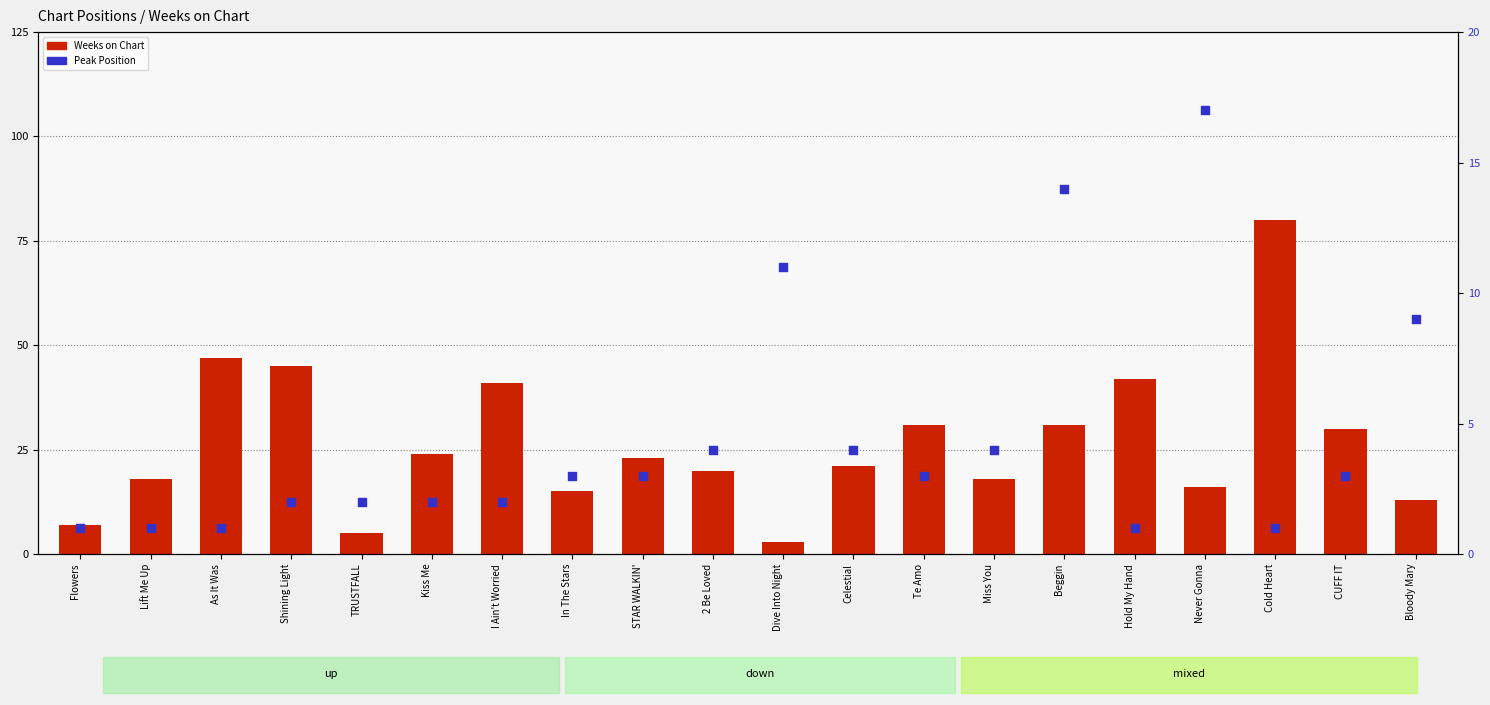

Which series reaches the minimum Y coordinate?

Peak Position